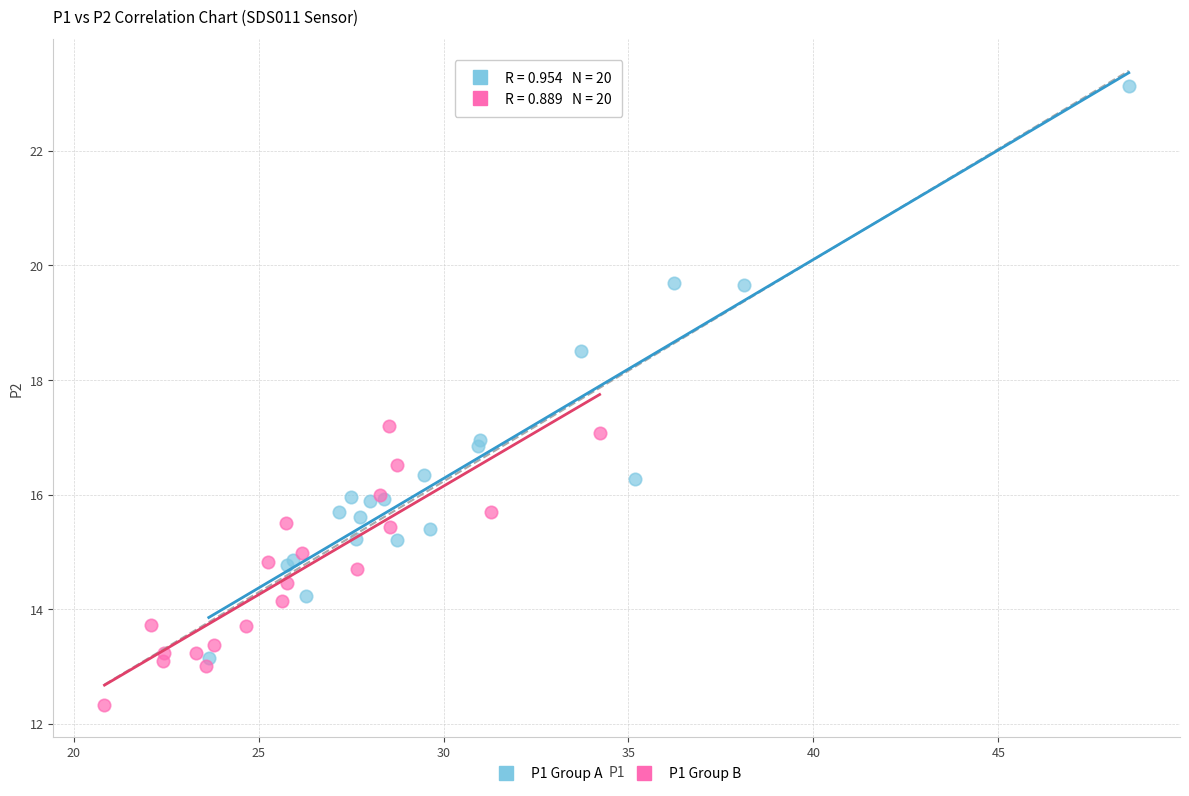

Which series contains the lowest Y value?

P1 Group B